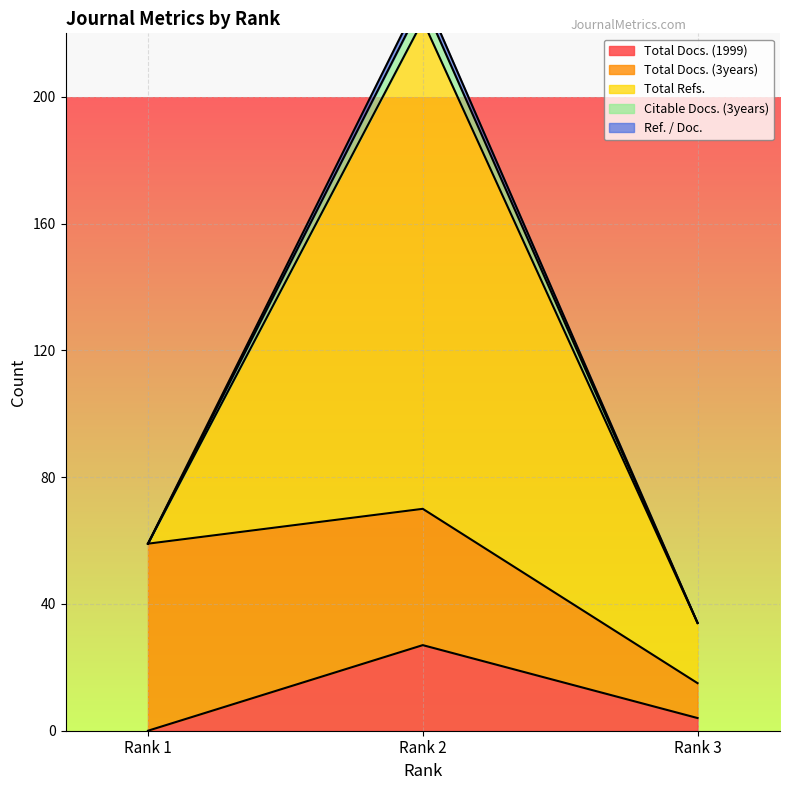

List the labels in order of Total Docs. (1999) value, smallest first.

Rank 1, Rank 3, Rank 2